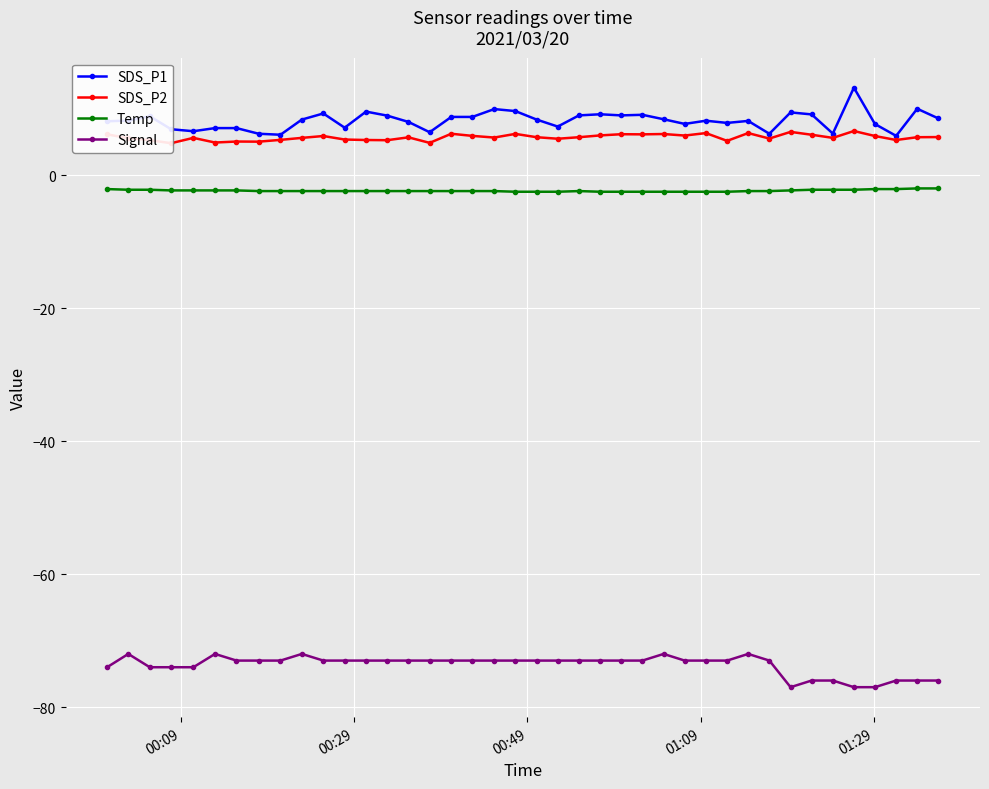

Reading left to right, transcribe all the data shown in this chart.

SDS_P1: 8.1	8.2	8.8	6.9	6.6	7.1	7.1	6.2	6.1	8.3	9.3	7.1	9.6	8.9	8.0	6.5	8.8	8.8	9.9	9.6	8.3	7.3	9.0	9.2	9.0	9.1	8.4	7.7	8.2	7.8	8.2	6.2	9.4	9.1	6.2	13.2	7.7	5.9	10.0	8.5
SDS_P2: 6.1	5.5	5.2	4.8	5.6	4.9	5.0	5.0	5.3	5.6	5.9	5.3	5.3	5.2	5.7	4.8	6.2	5.9	5.7	6.2	5.7	5.5	5.7	6.0	6.2	6.1	6.2	6.0	6.3	5.2	6.3	5.5	6.5	6.1	5.6	6.6	5.9	5.3	5.7	5.7
Temp: -2.1	-2.2	-2.2	-2.3	-2.3	-2.3	-2.3	-2.4	-2.4	-2.4	-2.4	-2.4	-2.4	-2.4	-2.4	-2.4	-2.4	-2.4	-2.4	-2.5	-2.5	-2.5	-2.4	-2.5	-2.5	-2.5	-2.5	-2.5	-2.5	-2.5	-2.4	-2.4	-2.3	-2.2	-2.2	-2.2	-2.1	-2.1	-2.0	-2.0
Signal: -74.0	-72.0	-74.0	-74.0	-74.0	-72.0	-73.0	-73.0	-73.0	-72.0	-73.0	-73.0	-73.0	-73.0	-73.0	-73.0	-73.0	-73.0	-73.0	-73.0	-73.0	-73.0	-73.0	-73.0	-73.0	-73.0	-72.0	-73.0	-73.0	-73.0	-72.0	-73.0	-77.0	-76.0	-76.0	-77.0	-77.0	-76.0	-76.0	-76.0